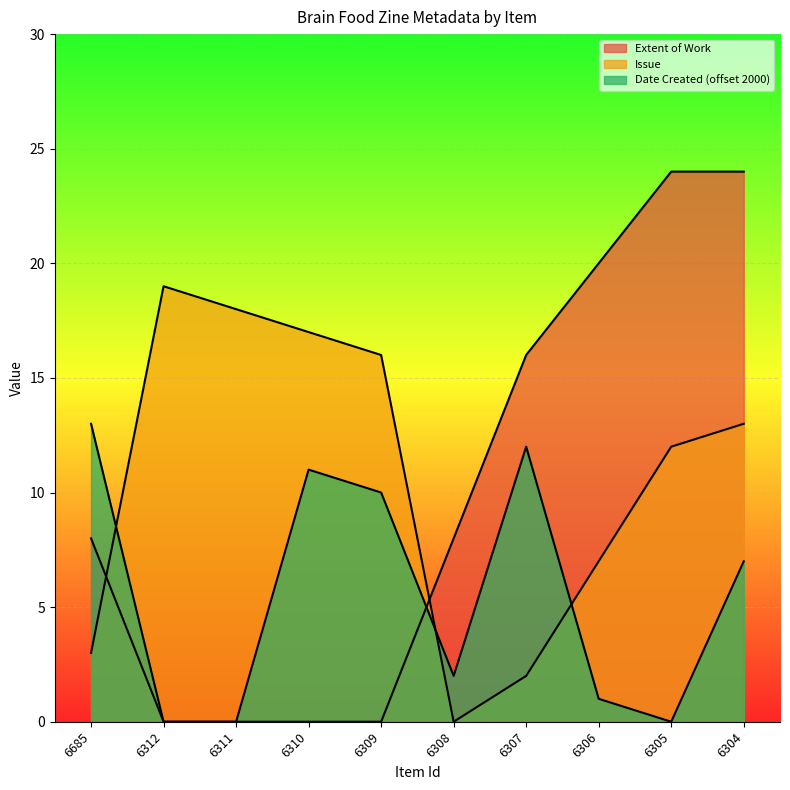

Where does the Extent of Work series first go above 8?

6307